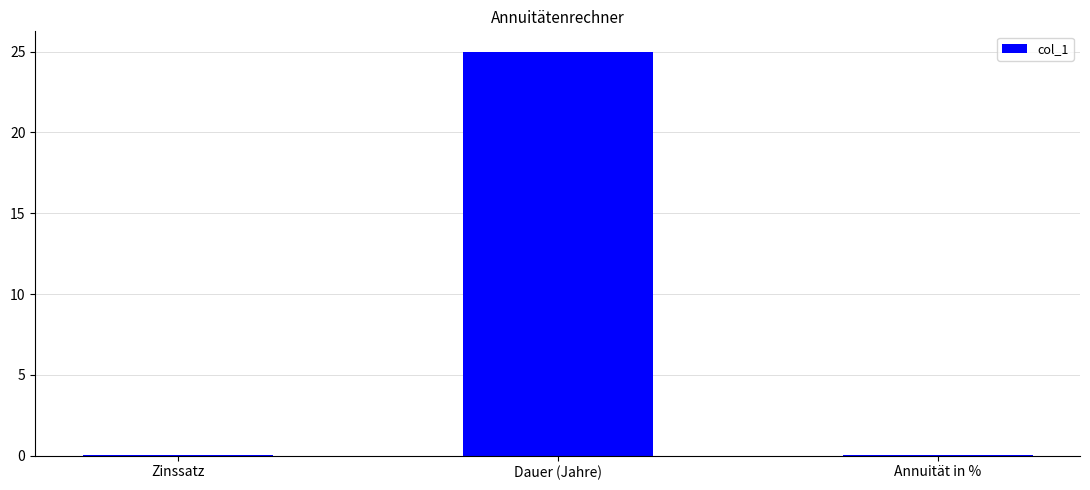

The chart shows a value of 0.0 at Zinssatz. True or false?

True